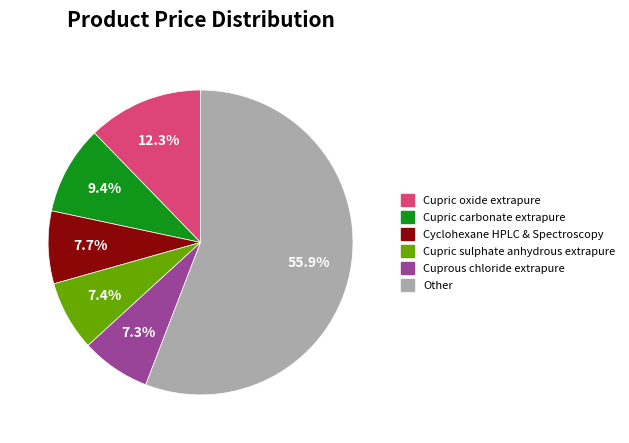

What portion of the pie excludes Cupric oxide extrapure?

87.7%